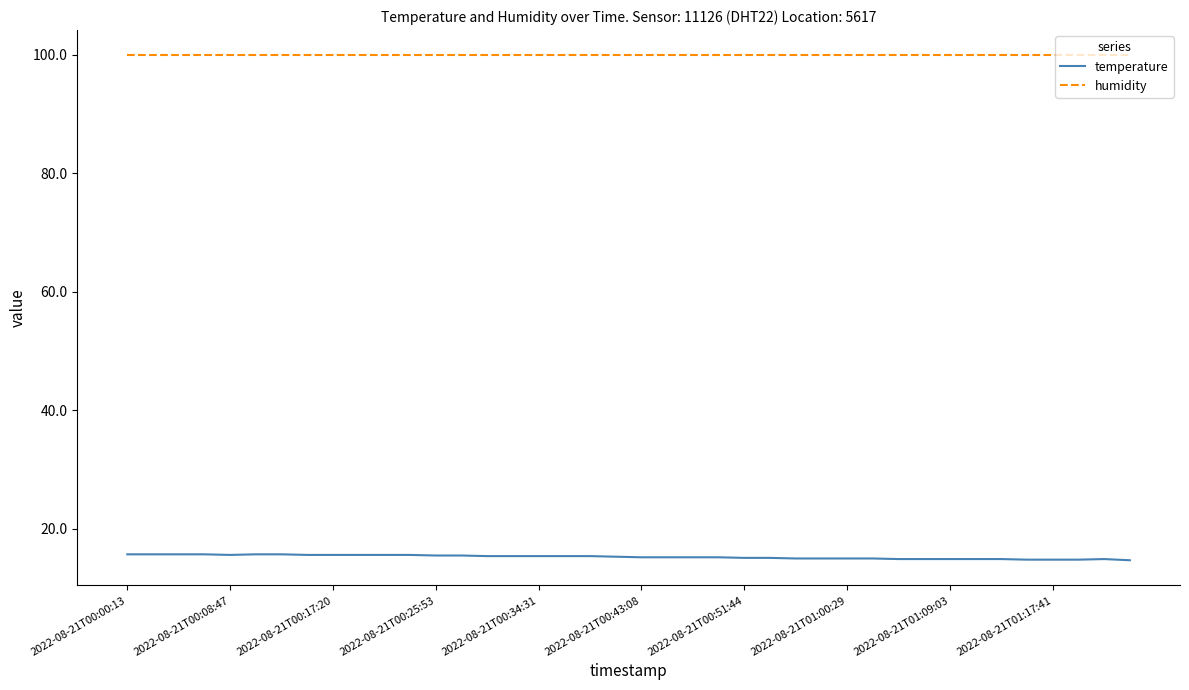

Rank the series by their average value, from lowest to highest.

temperature, humidity